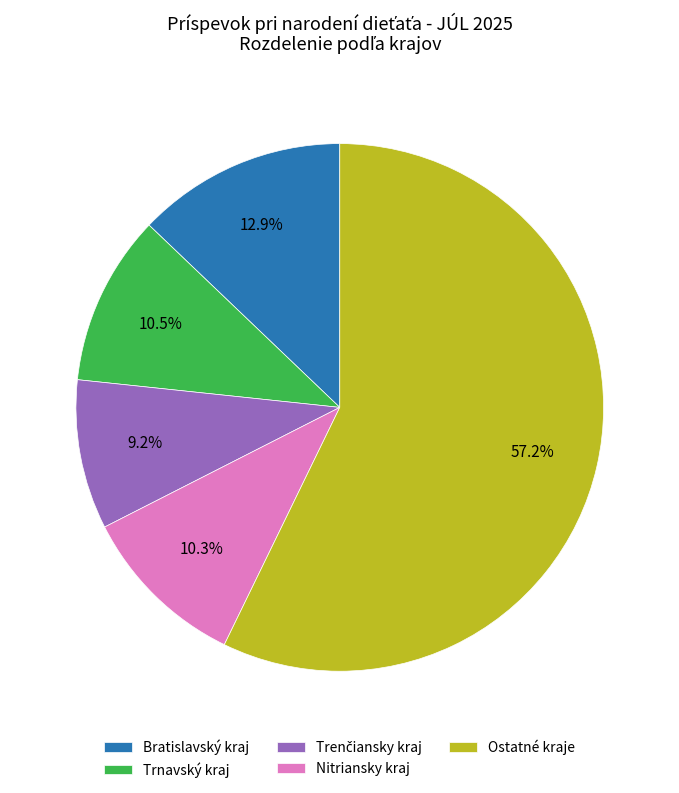

Which category accounts for the majority?

Ostatné kraje